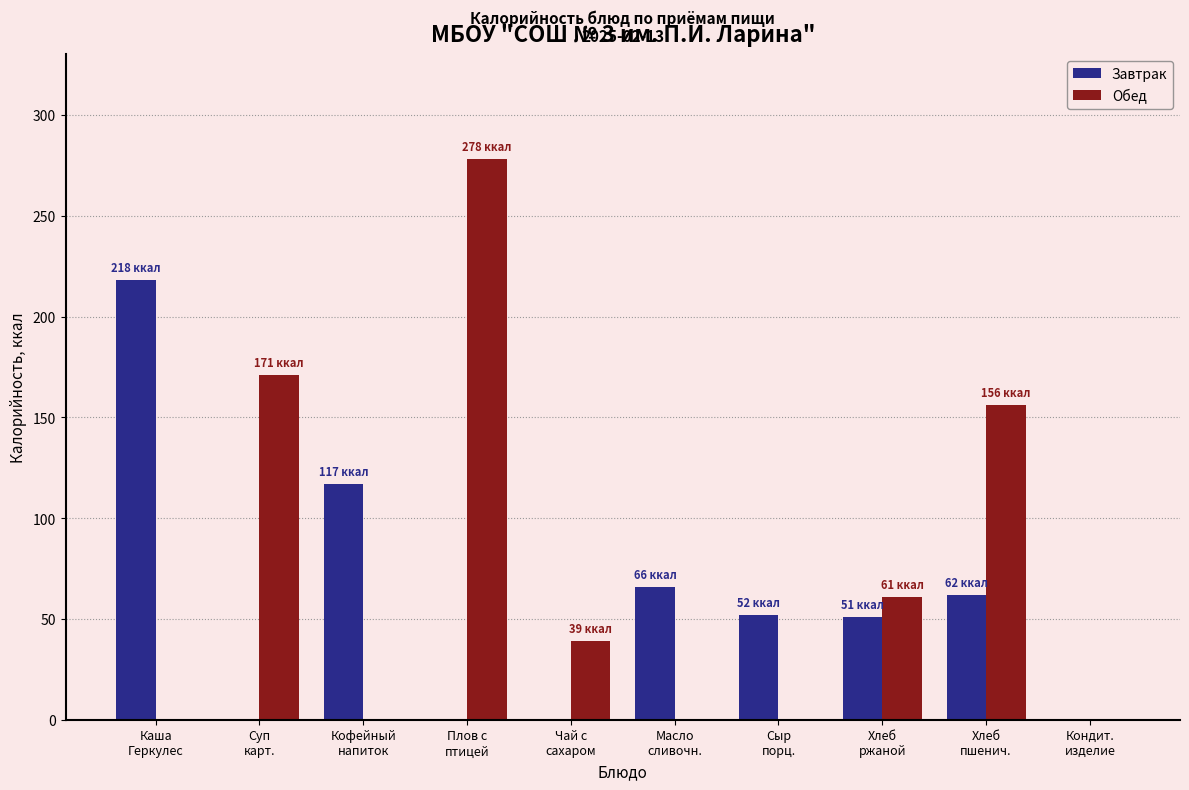

What is the sum of all Обед values?

705